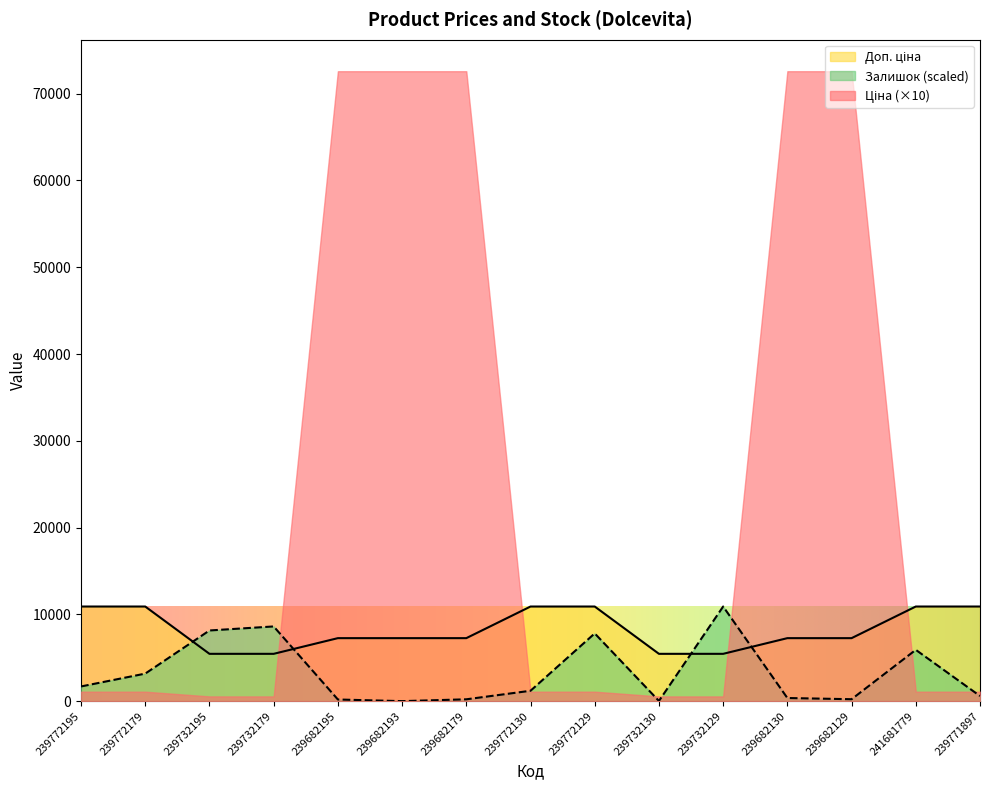

What is the sum of the Доп. ціна values at 239682179 and 239732179?

12710.9